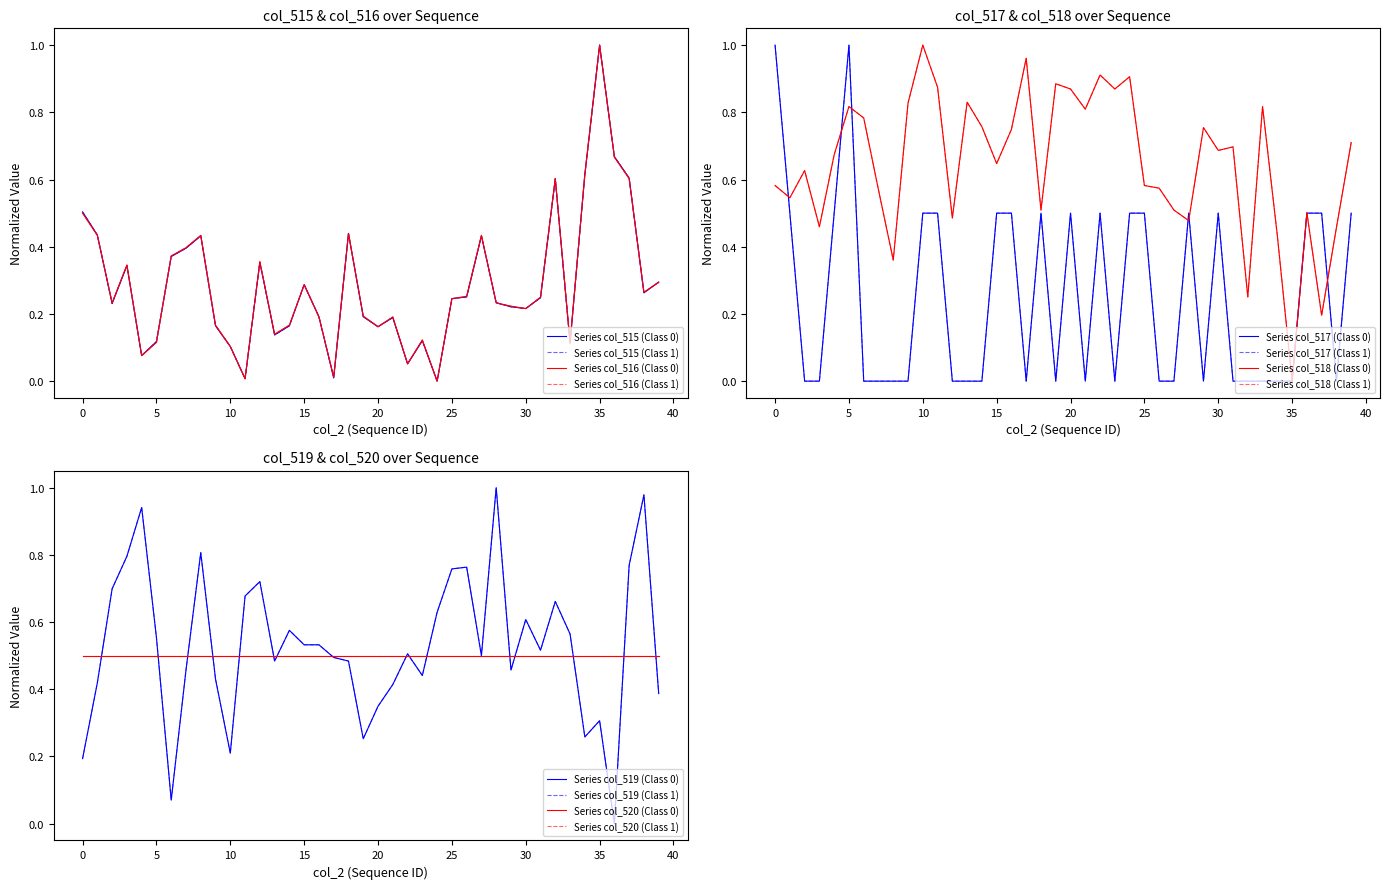

How many times do col_517 and col_516 cross each other?

20